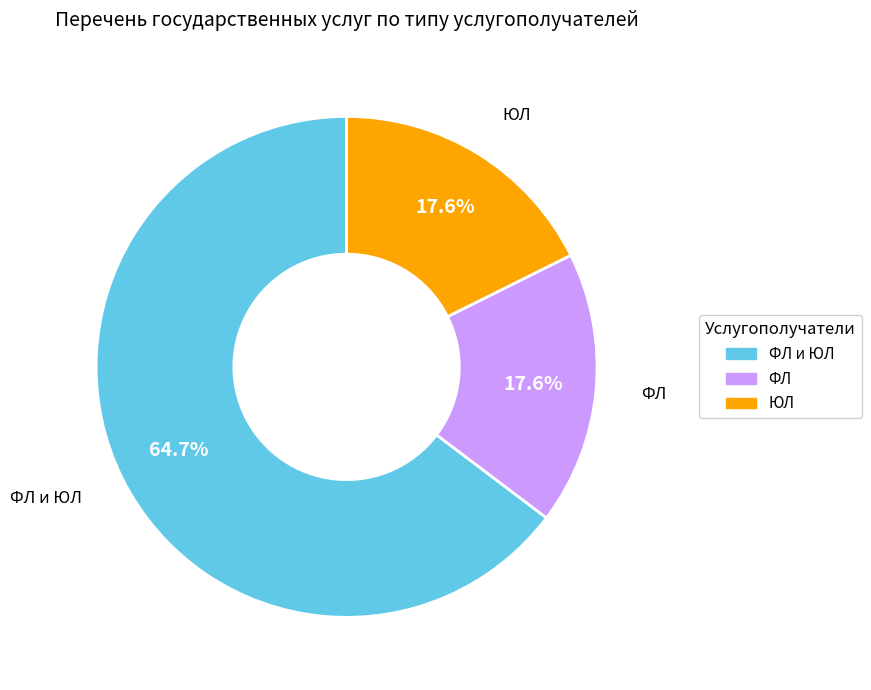

The ФЛ slice represents 18% of the pie. True or false?

True